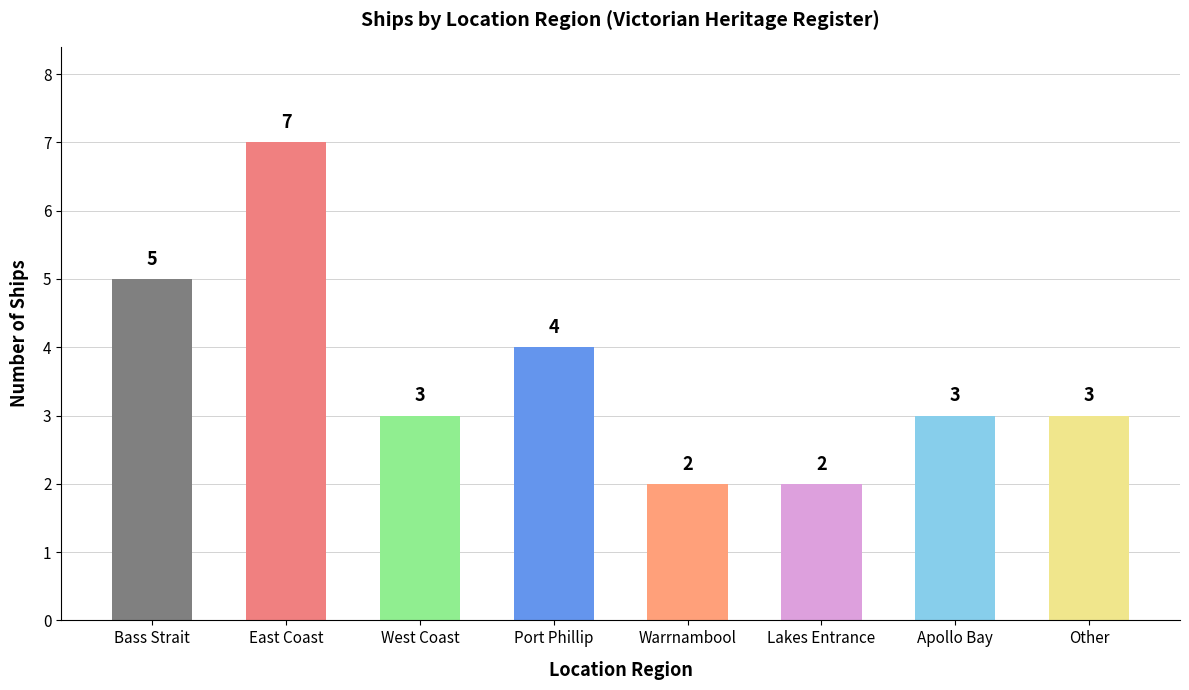

At which category does the chart reach its peak across all series?

East Coast